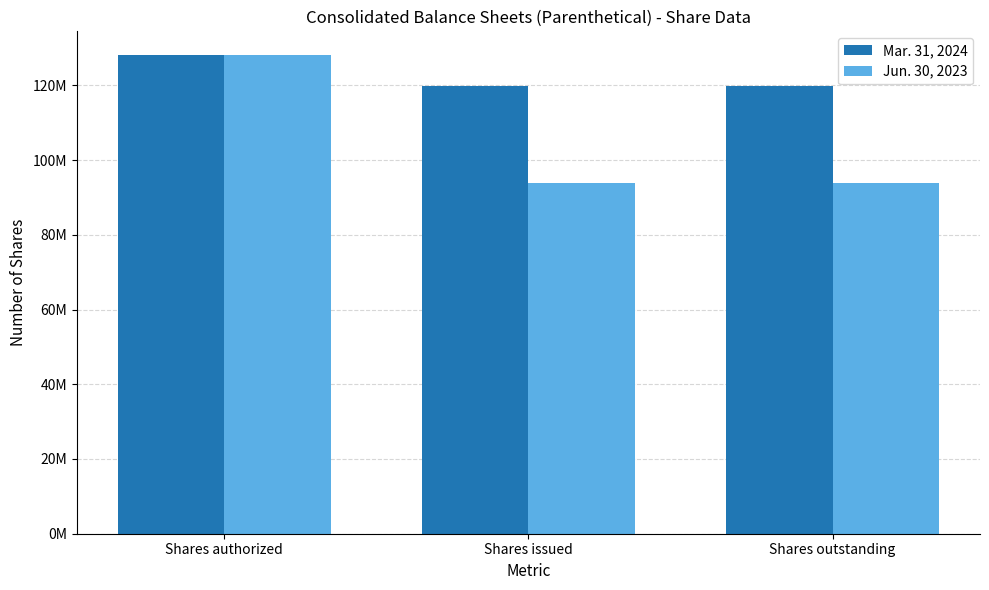

What are all the series names shown in the legend?

Mar. 31, 2024, Jun. 30, 2023